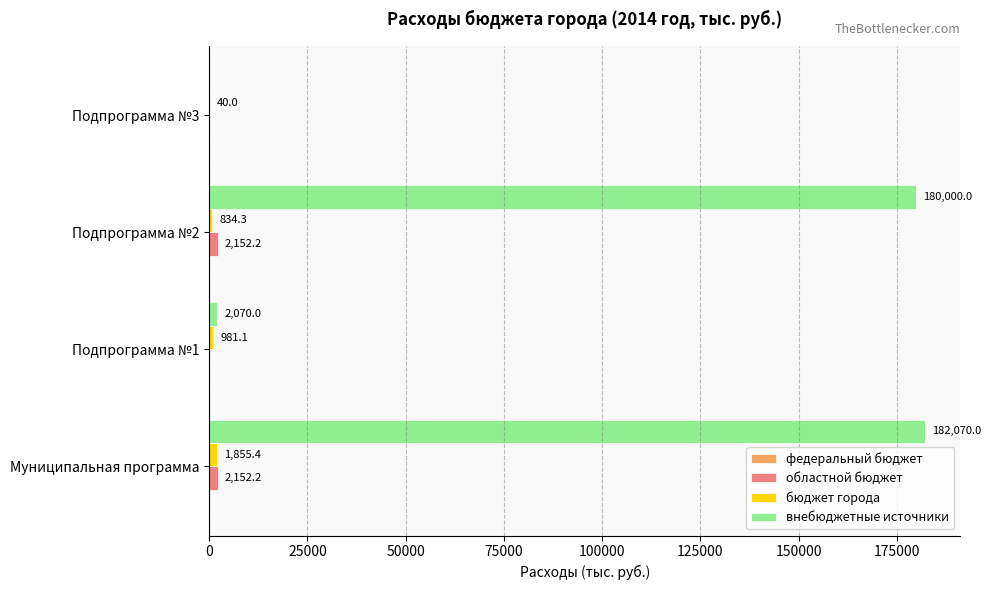

At which label is внебюджетные источники closest to 91035?

Подпрограмма №1